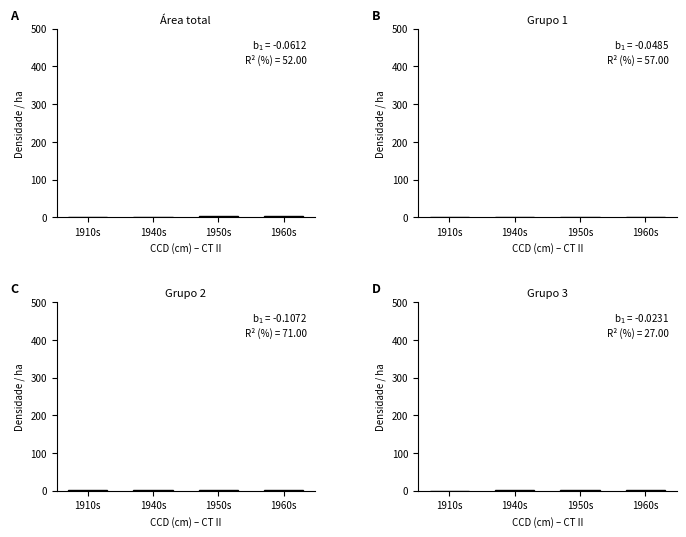

What is the label of the 4th bar from the left?

1960s